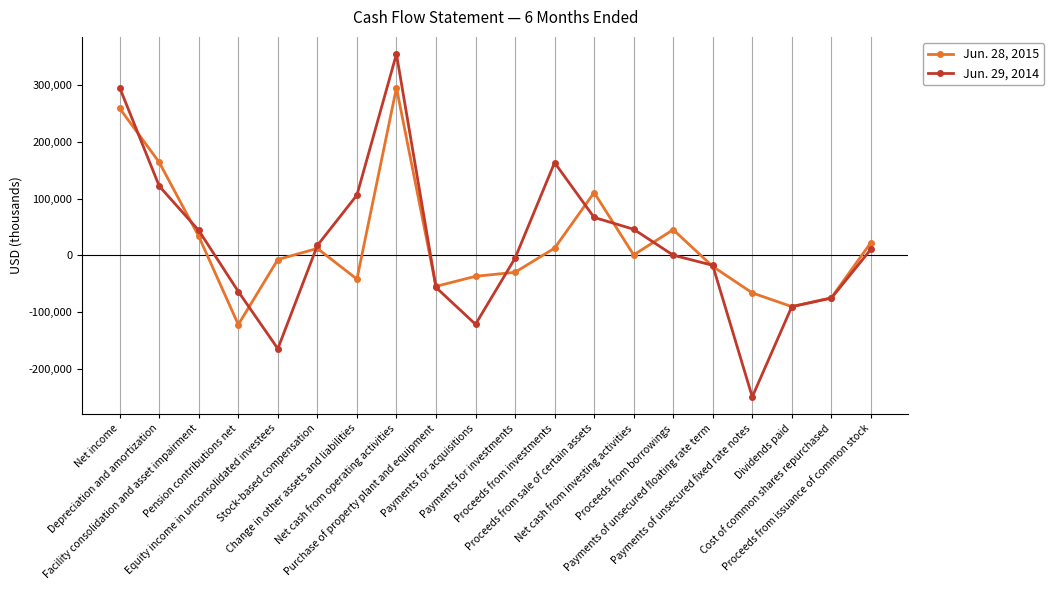

At which label is Jun. 28, 2015 closest to 86448?

Proceeds from sale of certain assets